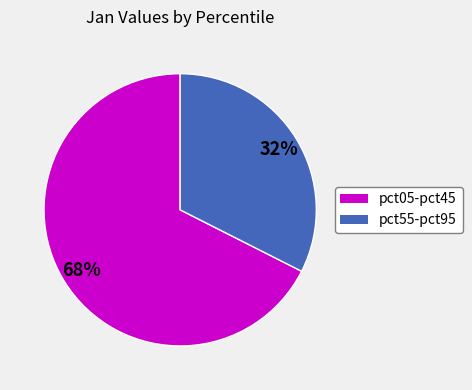

How many segments does this pie chart have?

2